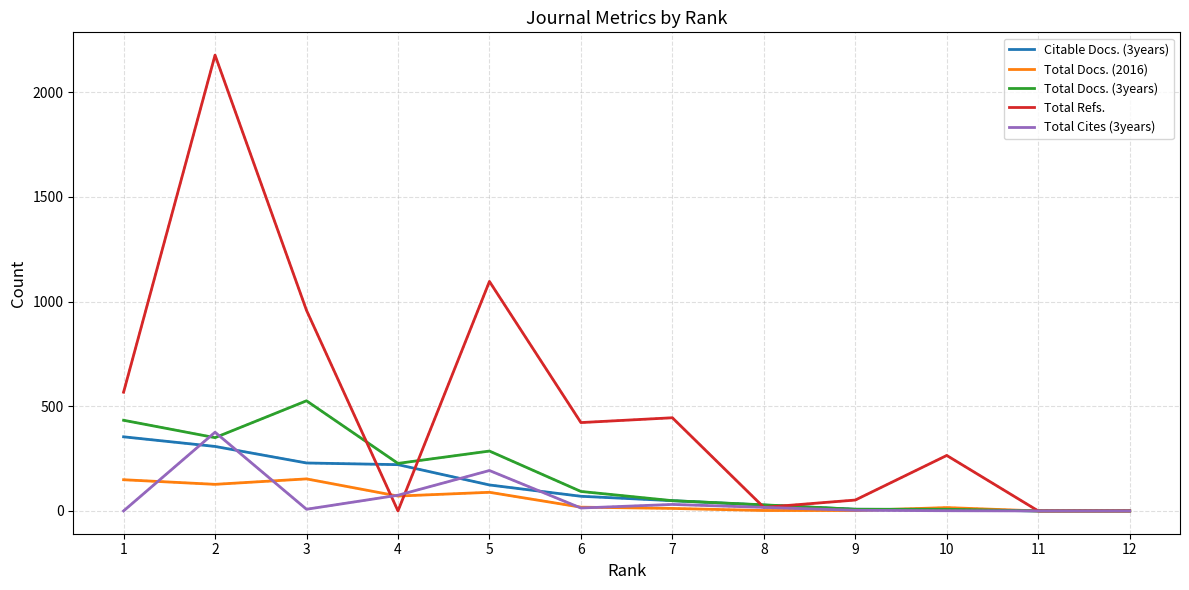

Does the chart have visible grid lines?

Yes